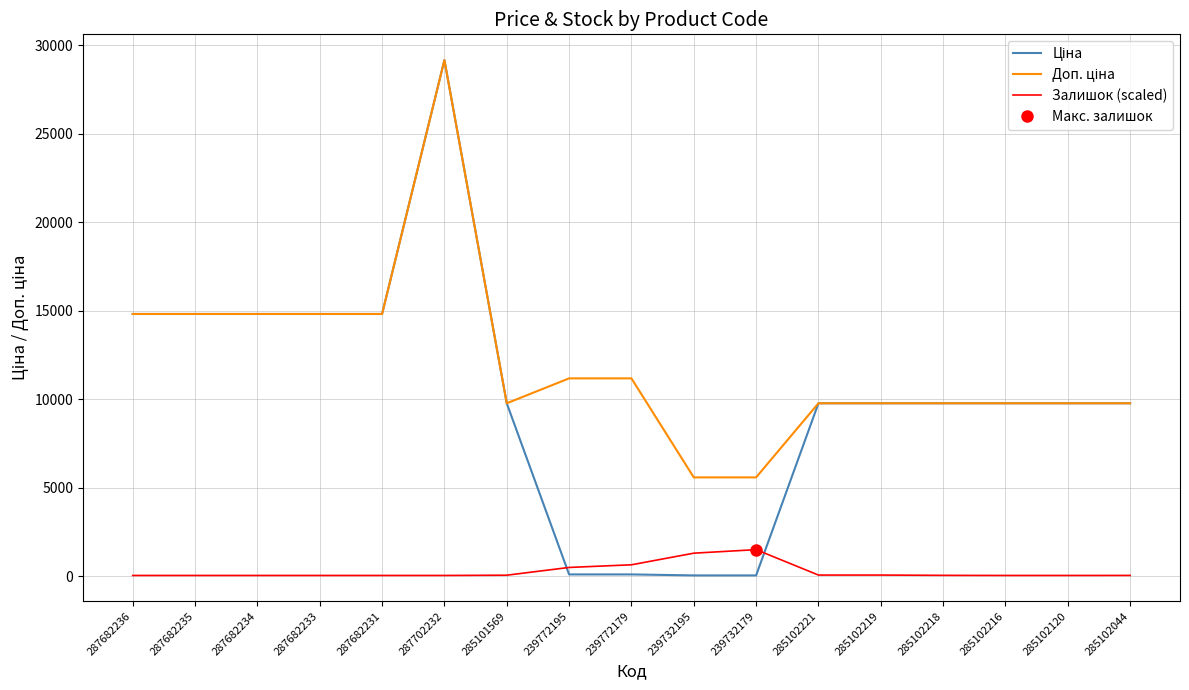

What is the difference between the maximum and minimum values in the Залишок (scaled) series?

1457.6